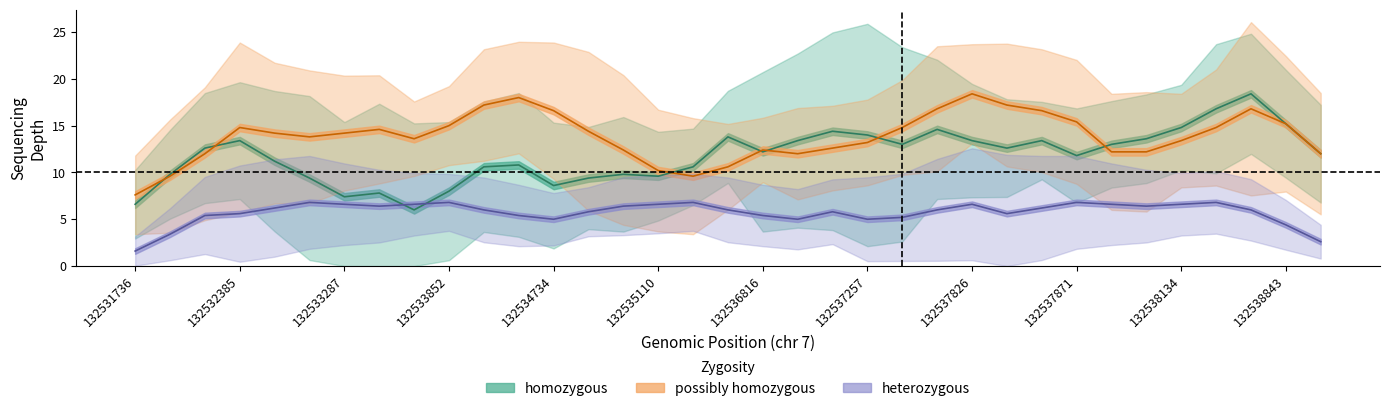

What is the average value of the heterozygous_depth series?

6